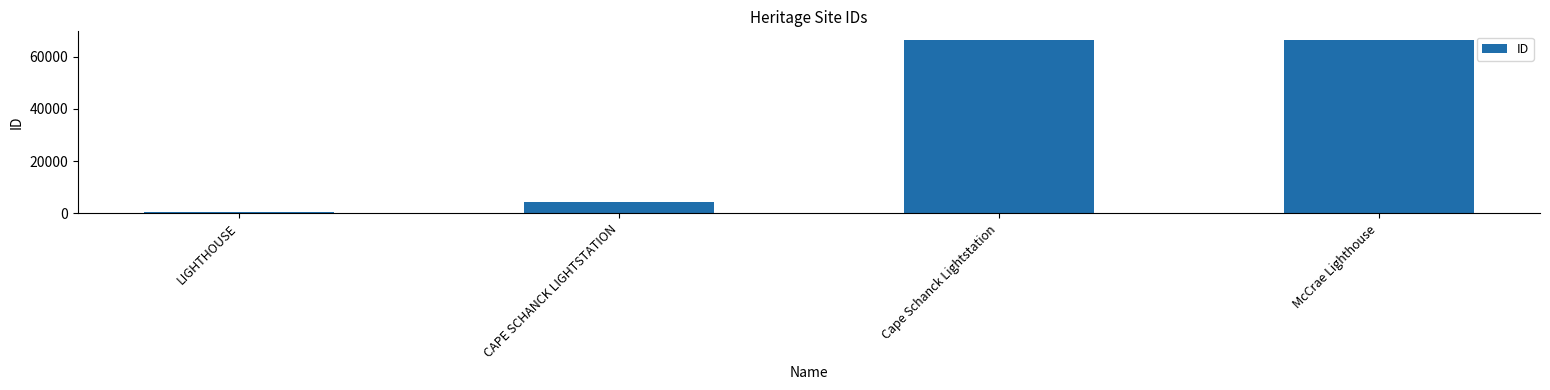

What is the difference between the maximum and minimum values?

65657